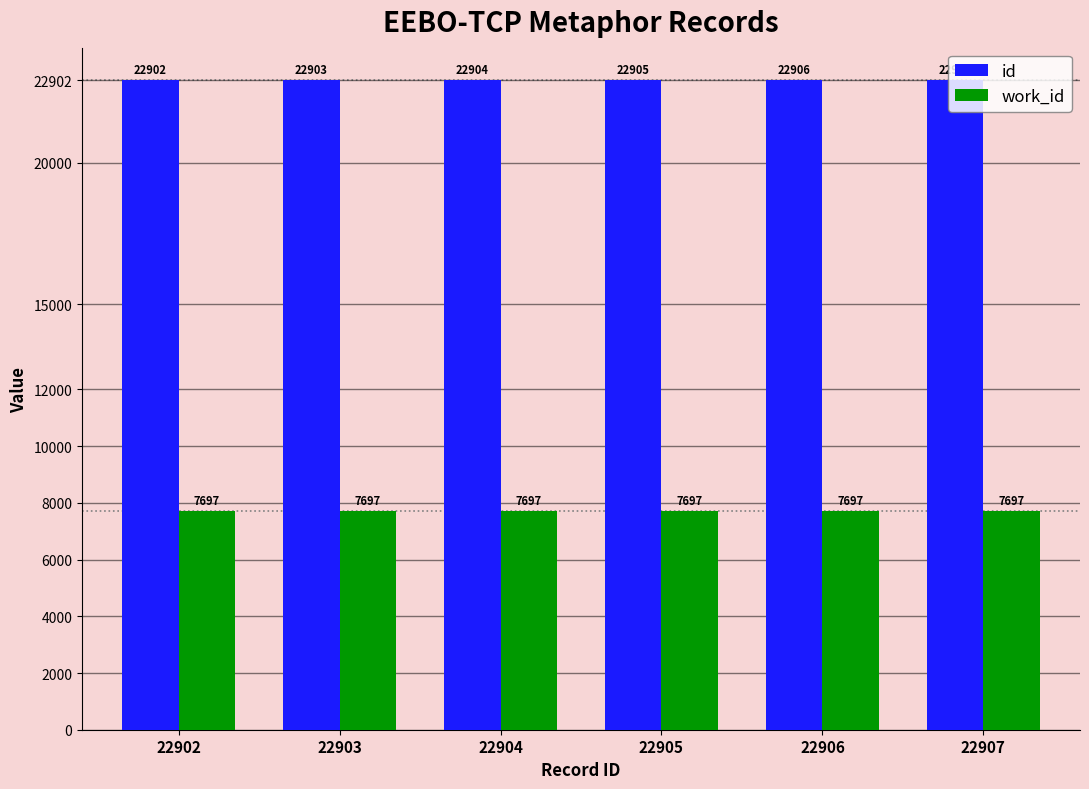

Rank the series by their average value, from highest to lowest.

id, work_id